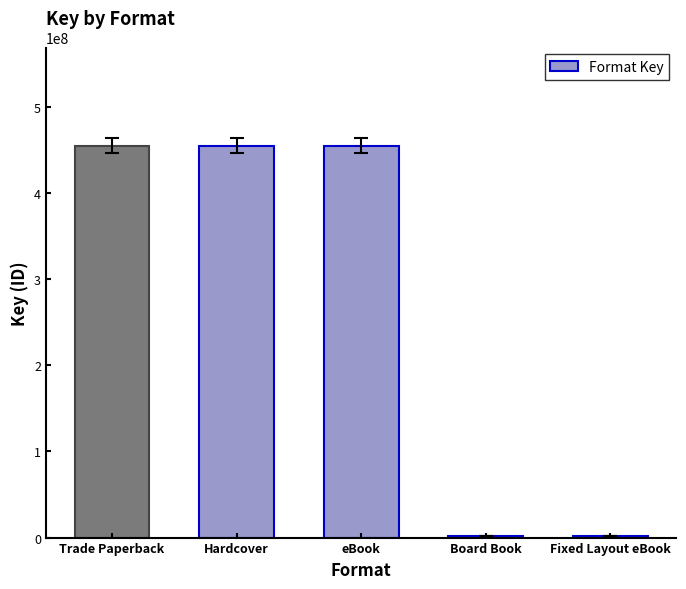

What is the greatest value displayed?

455327450